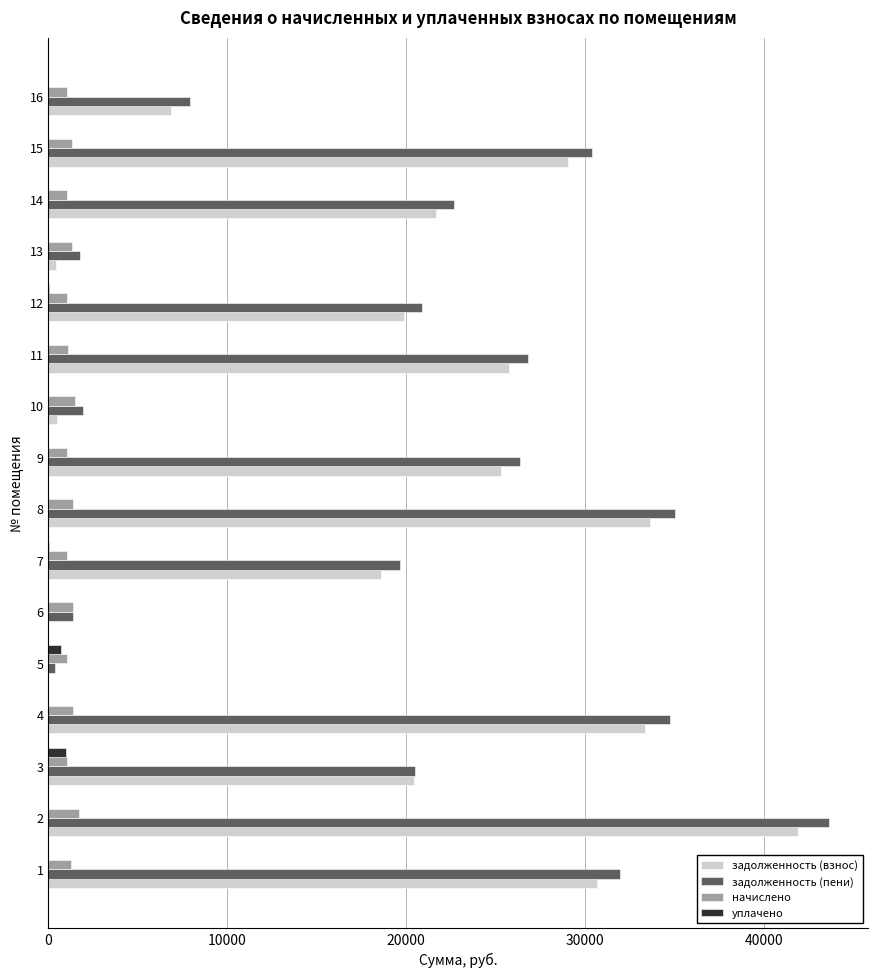

The value of задолженность (пени) at 9 is 2744.0. True or false?

False